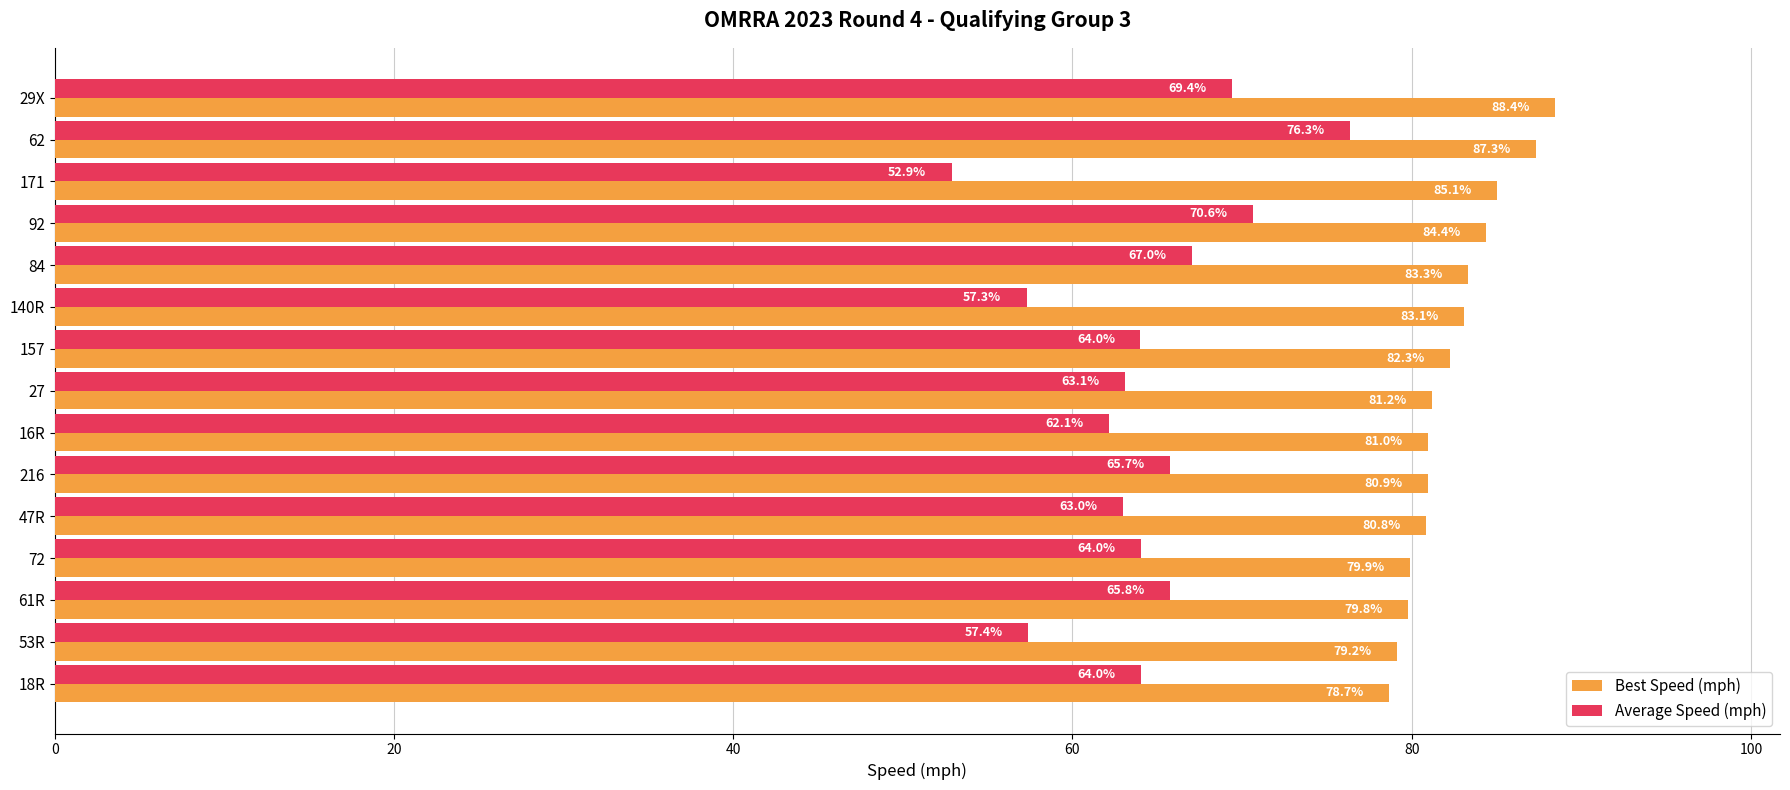

List the series in order of their overall mean, highest first.

Best Speed (mph), Average Speed (mph)